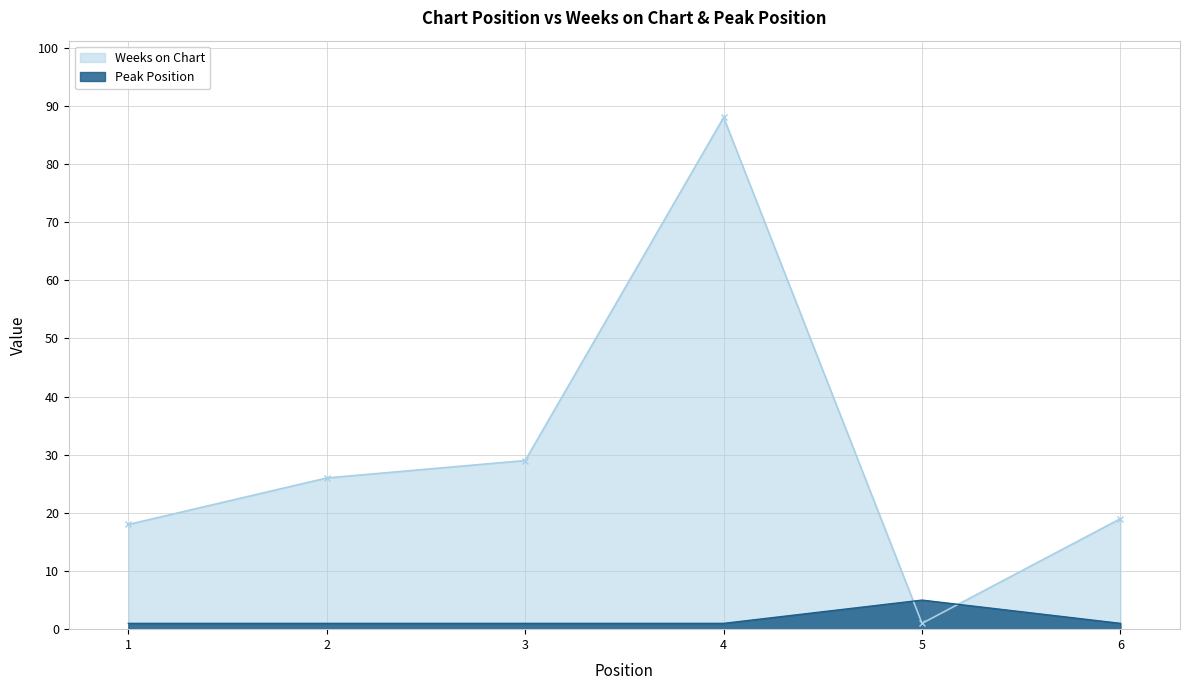

True or false: Weeks on Chart has a value of 38 at 3.

False